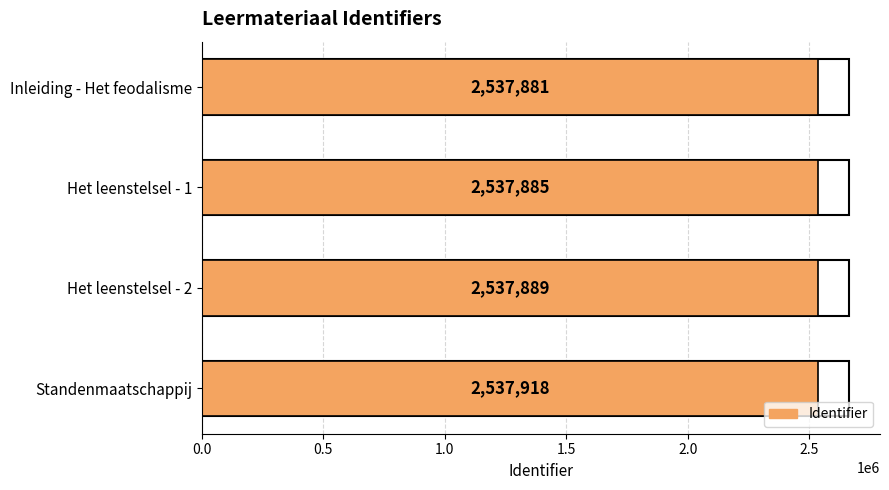

Reading bottom to top, transcribe all the data shown in this chart.

Standenmaatschappij=2537918	Het leenstelsel - 2=2537889	Het leenstelsel - 1=2537885	Inleiding - Het feodalisme=2537881